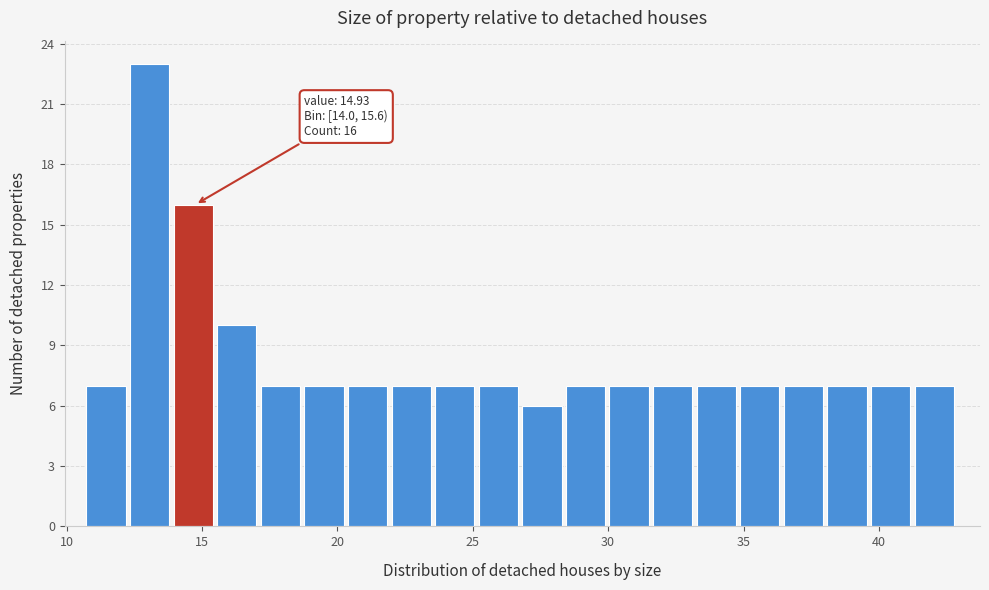

Read against the x-axis, roughly where is the centre of the tallest bar?

13.0